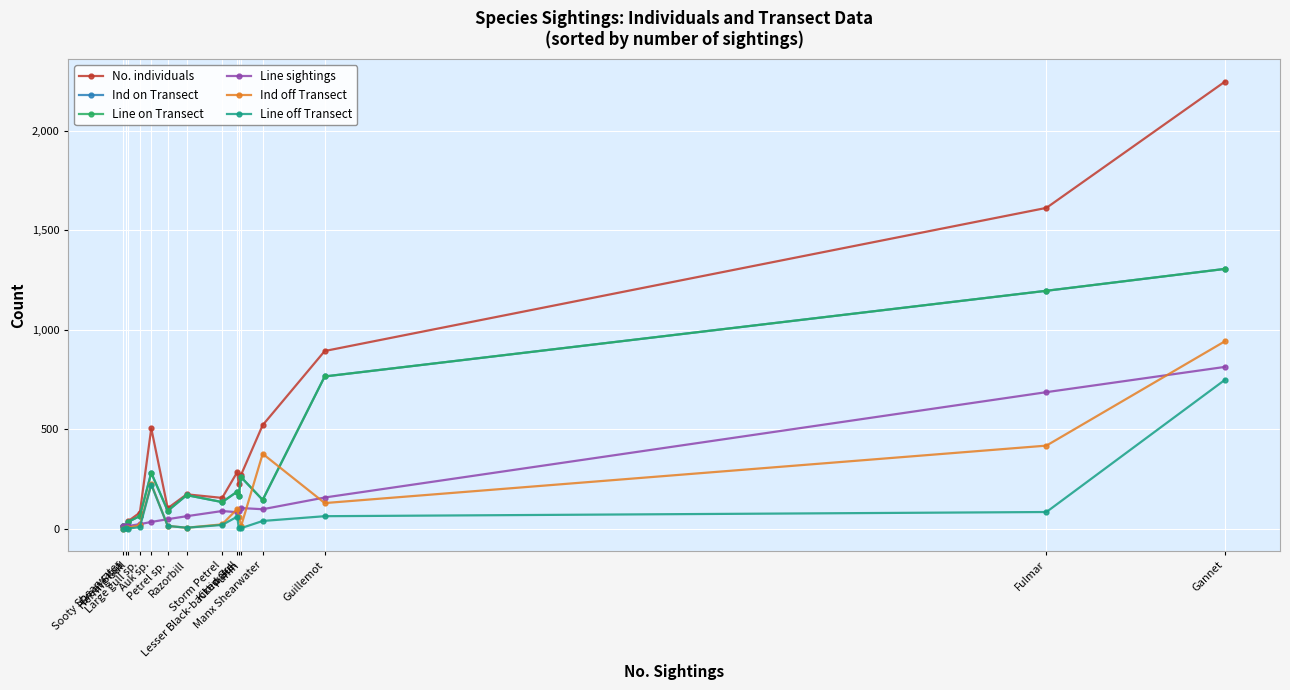

At which label does Line on Transect reach its peak?

Gannet